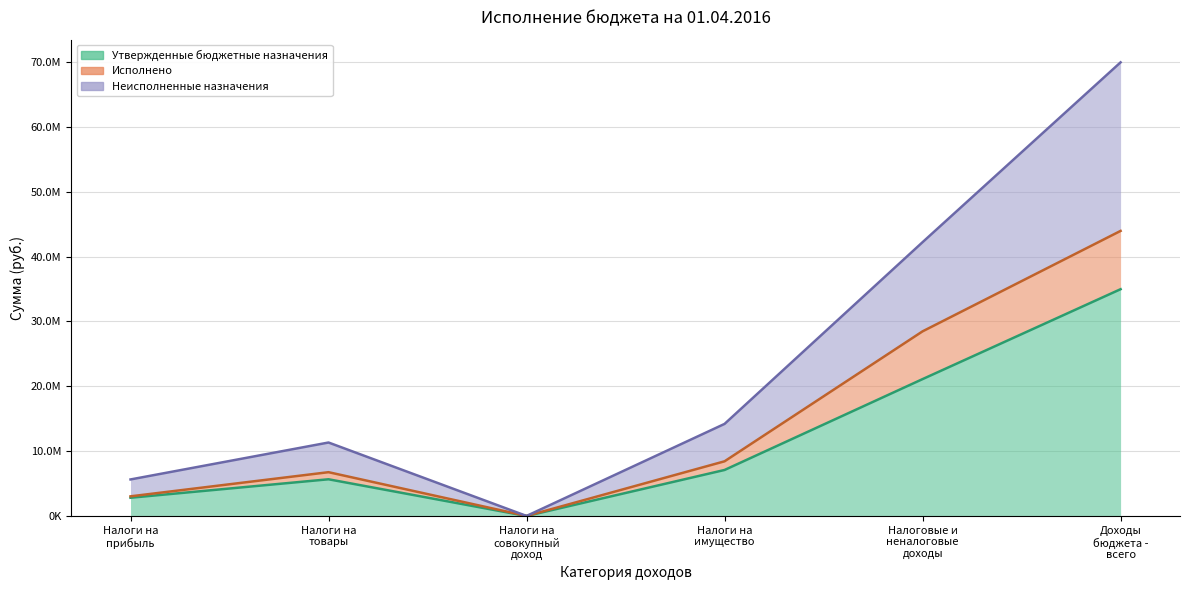

What is the value of the Исполнено point at the 3rd from the left?

14602.5